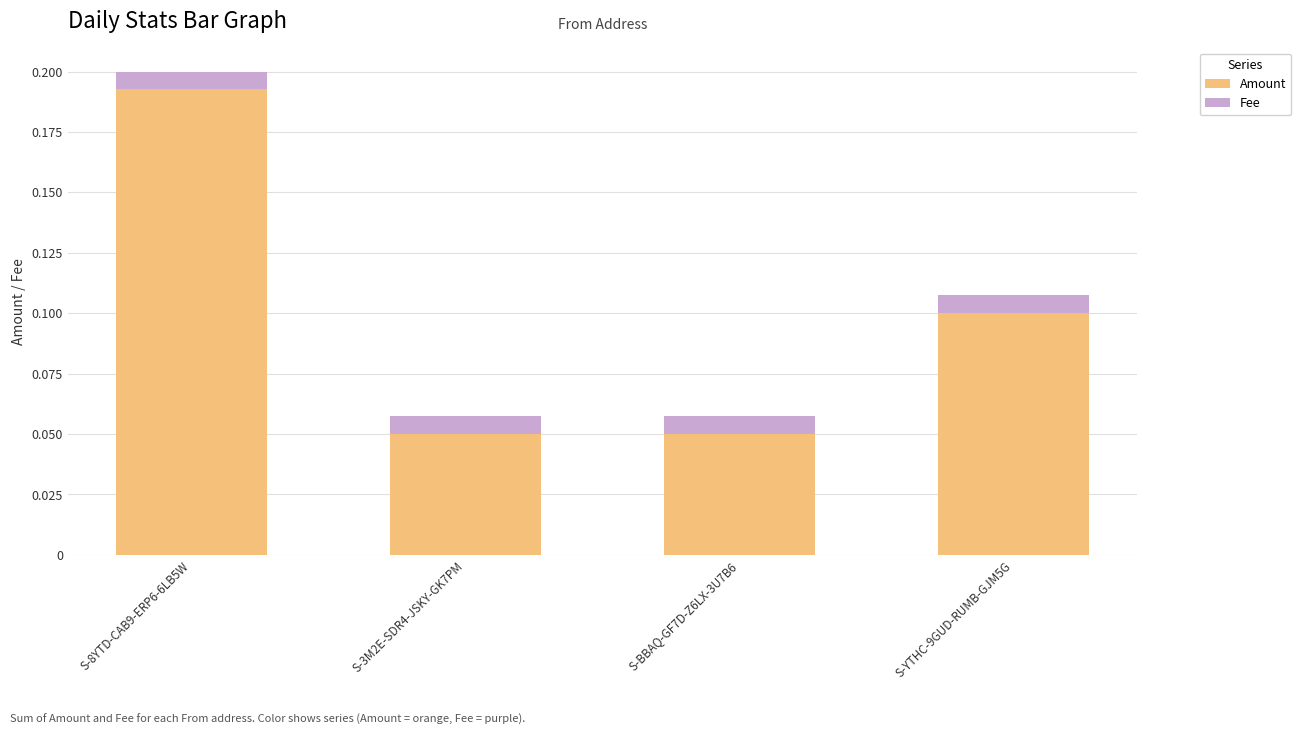

The value of Amount at S-BBAQ-GF7D-Z6LX-3U7B6 is 0.1. True or false?

True